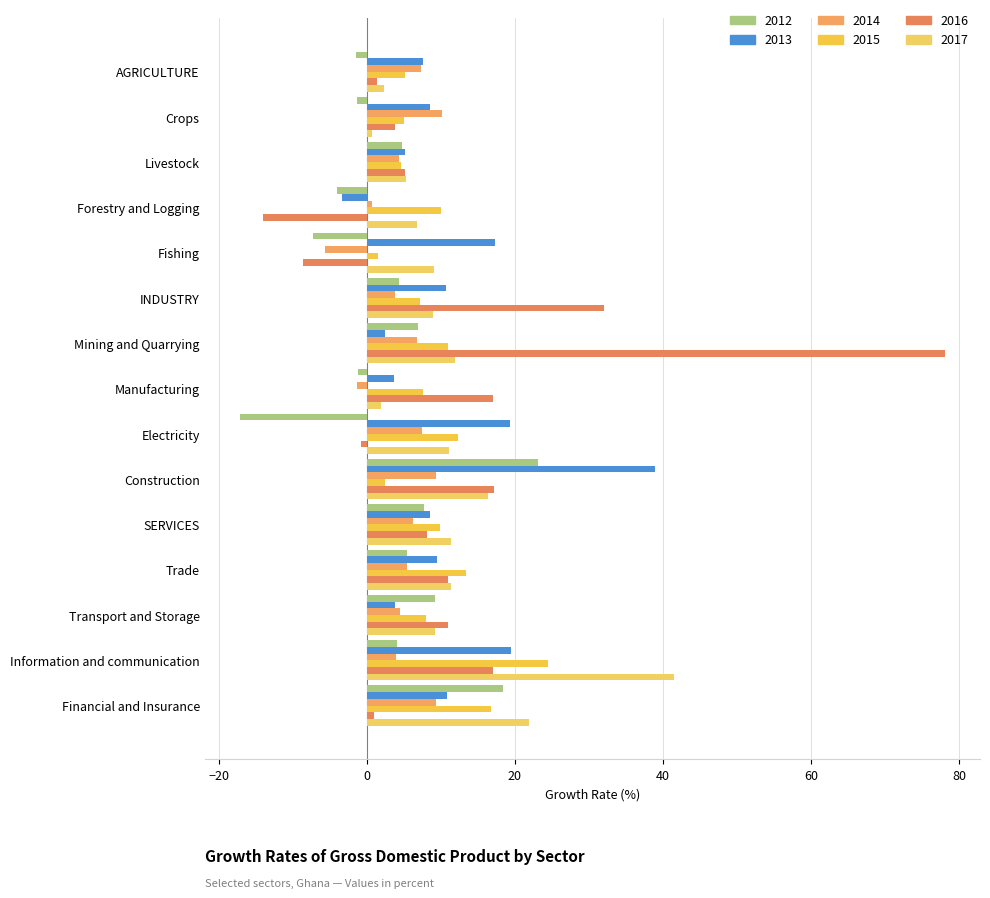

Between Livestock and Electricity, which series saw the biggest shift?

2012